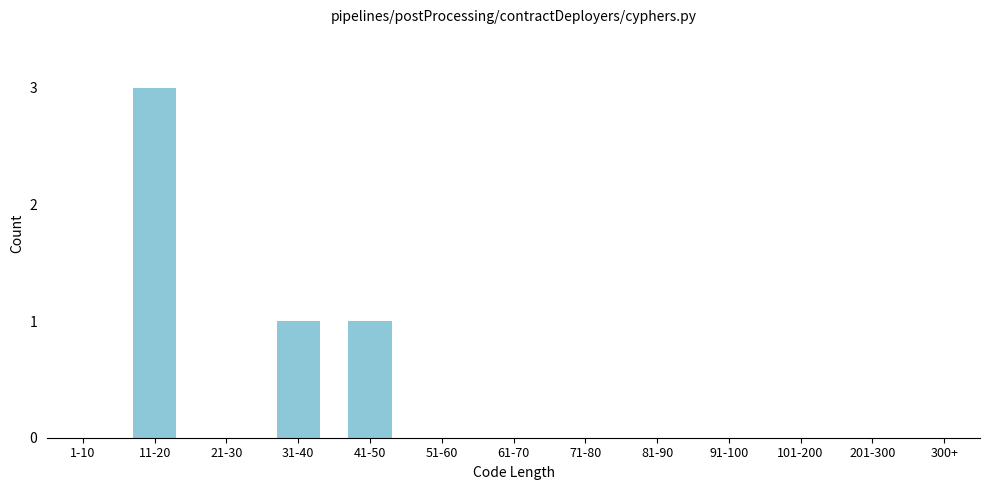

Reading right to left, transcribe all the data shown in this chart.

300+=0	201-300=0	101-200=0	91-100=0	81-90=0	71-80=0	61-70=0	51-60=0	41-50=1	31-40=1	21-30=0	11-20=3	1-10=0